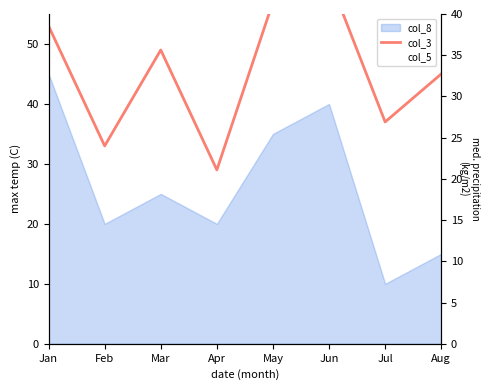

What is the spread (max minus min) of values at Mar?

17